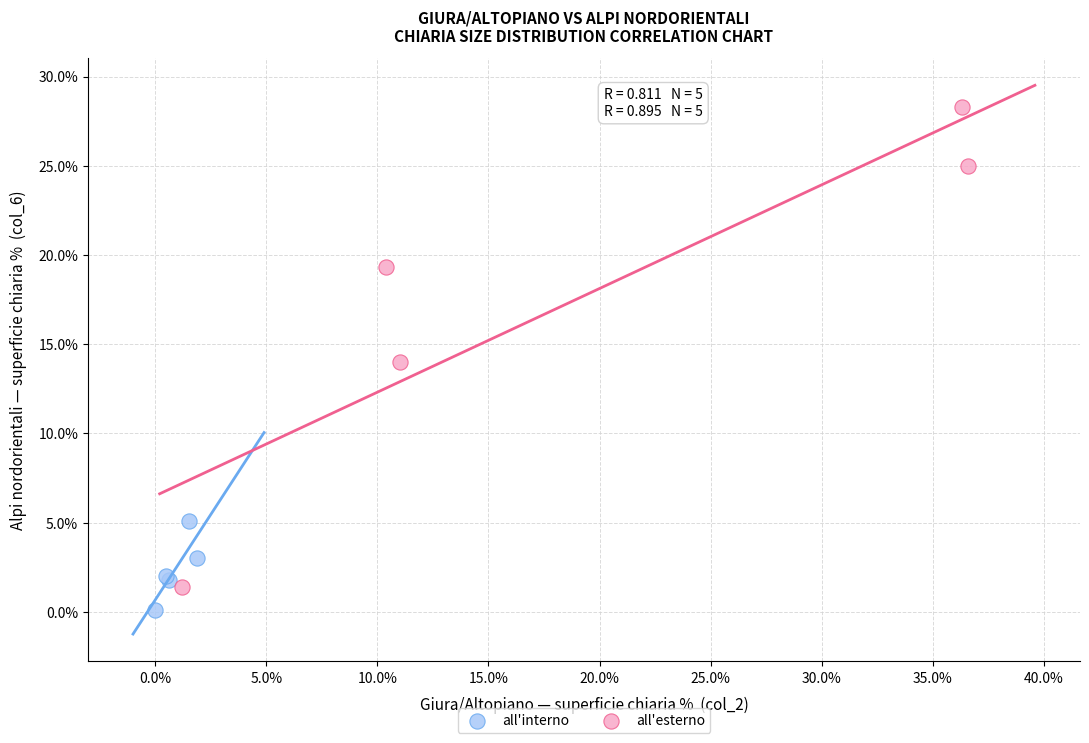

Which series reaches the maximum Y coordinate?

all'esterno